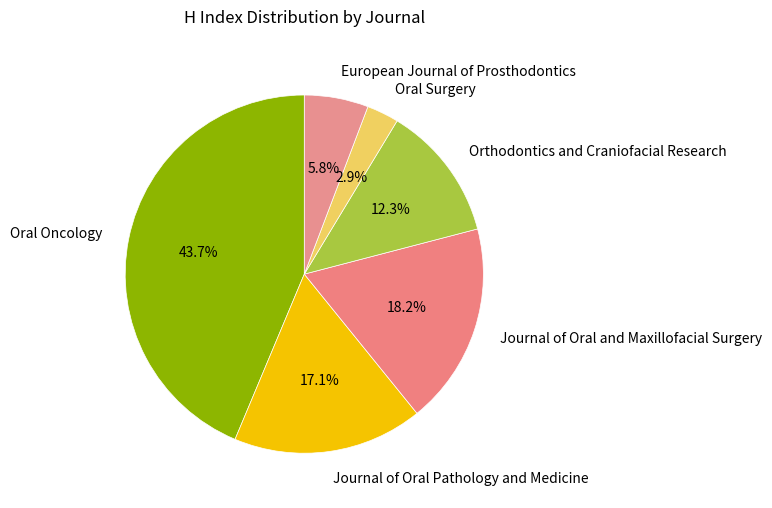

Which slice is the largest?

Oral Oncology